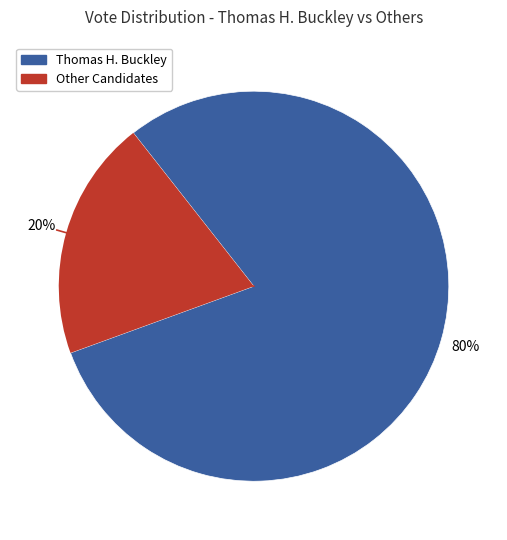

Does any single category account for the majority?

Yes